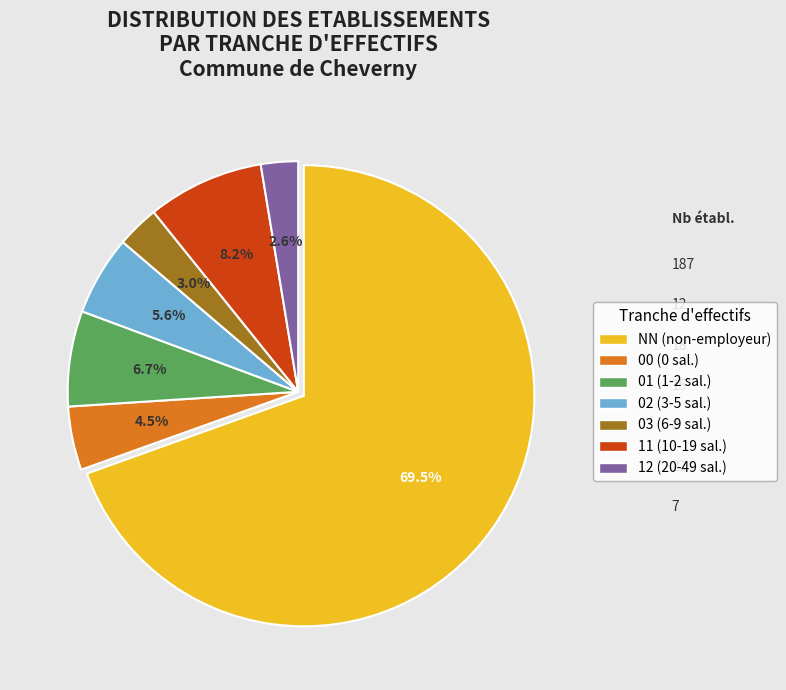

To the nearest percent, what is the difference between the 03 and 01 slice percentages?

4%